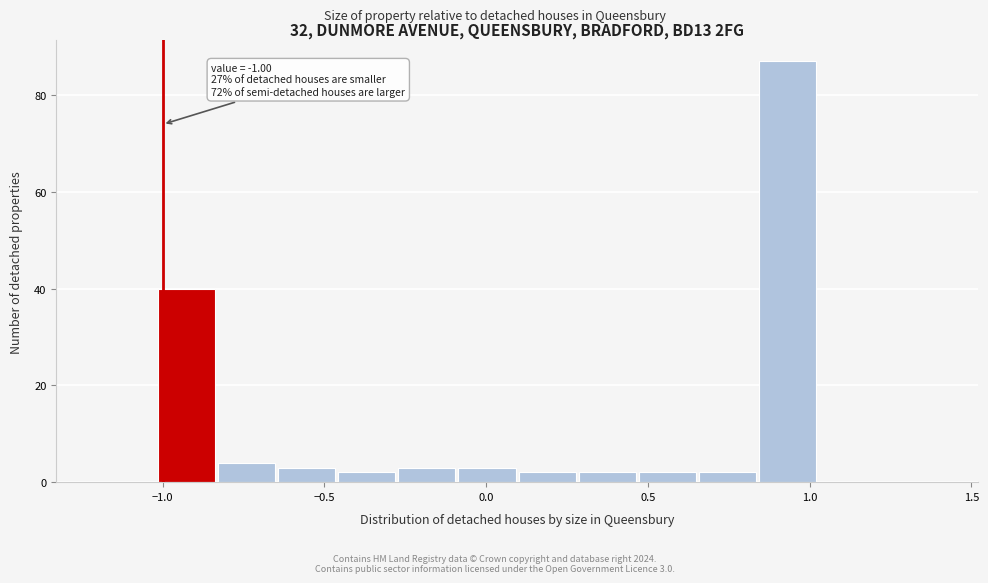

Around what value on the x-axis is the tallest bar? Give the approximate position of its centre, as read against the axis.

0.95